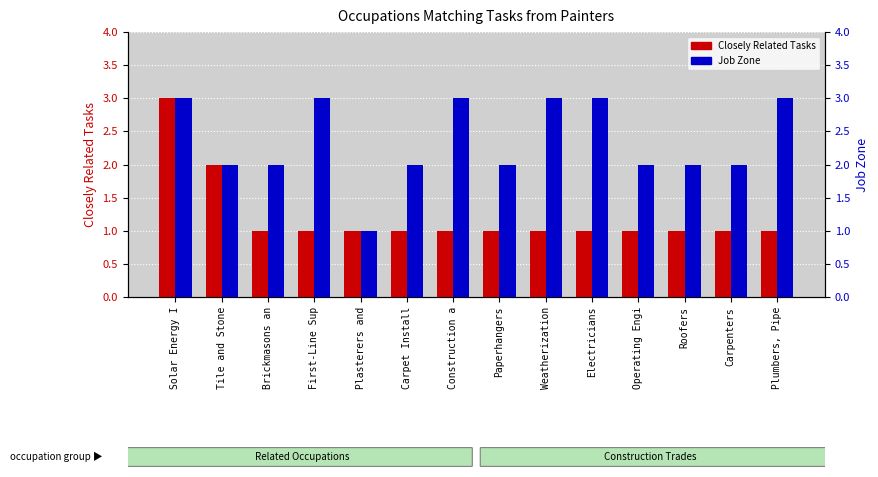

The value of Job Zone at Roofers is 2. True or false?

True